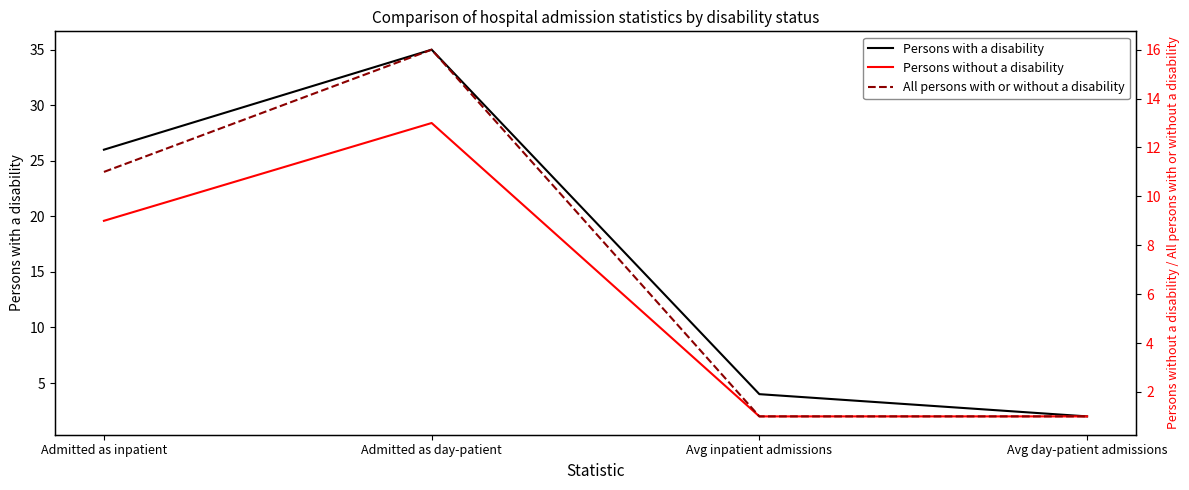

In All persons with or without a disability, how many points are higher than both neighbors (excluding endpoints)?

1